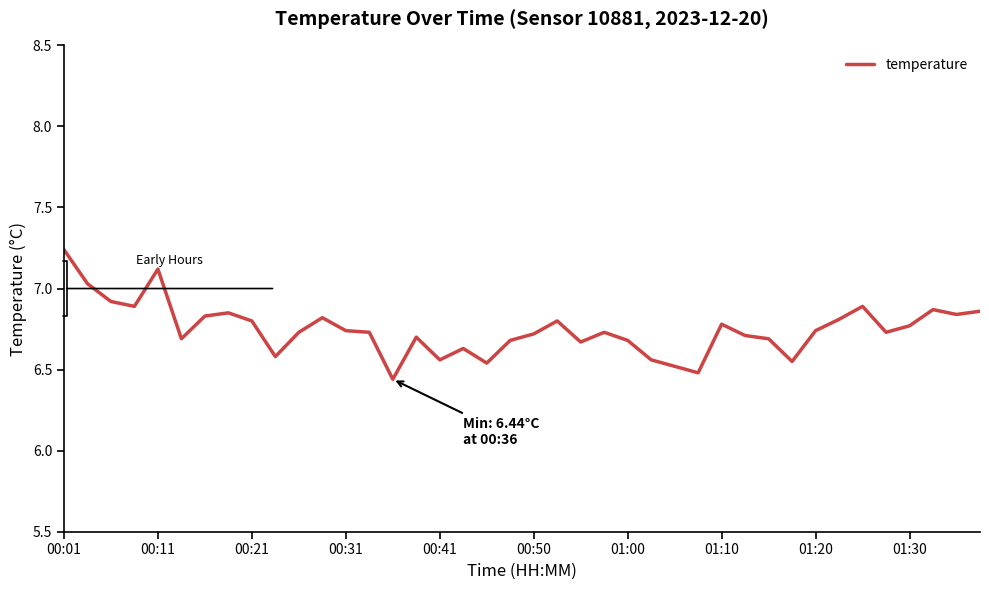

What is the difference between the maximum and minimum values?

0.8